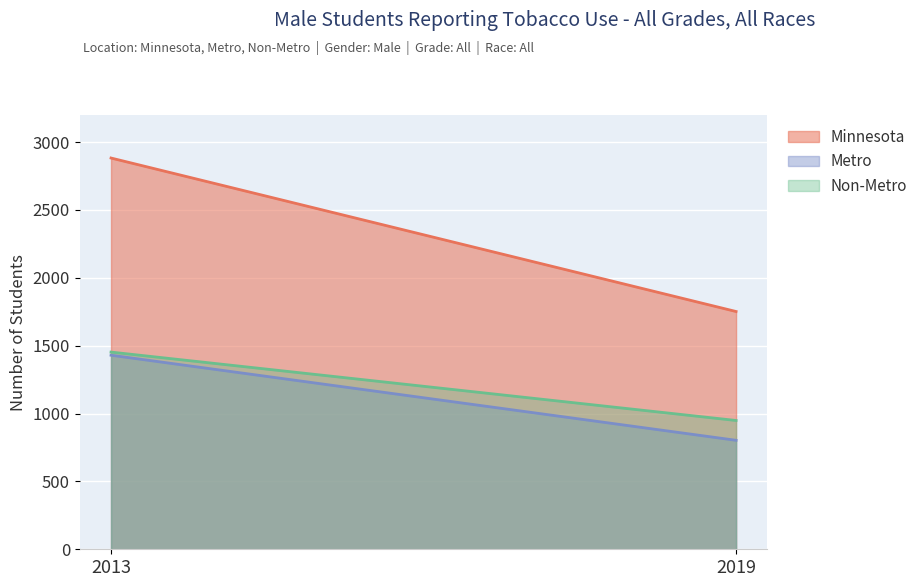

Rank the series at 2013 from highest to lowest value.

Minnesota, Non-Metro, Metro